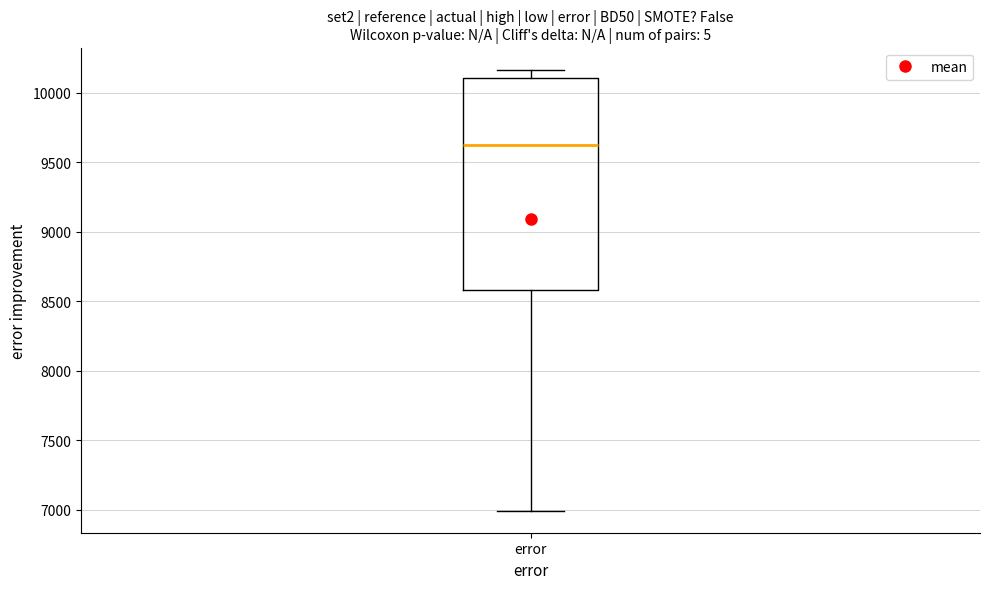

Transcribe this box plot: give where the median line is, the range the box spans, and where the two whiskers end, as read against the y-axis. The values are not printed on the chart, so give them approximately, as read against the axis.

median 9600, box 8600 to 10100, whiskers 7000 to 10150